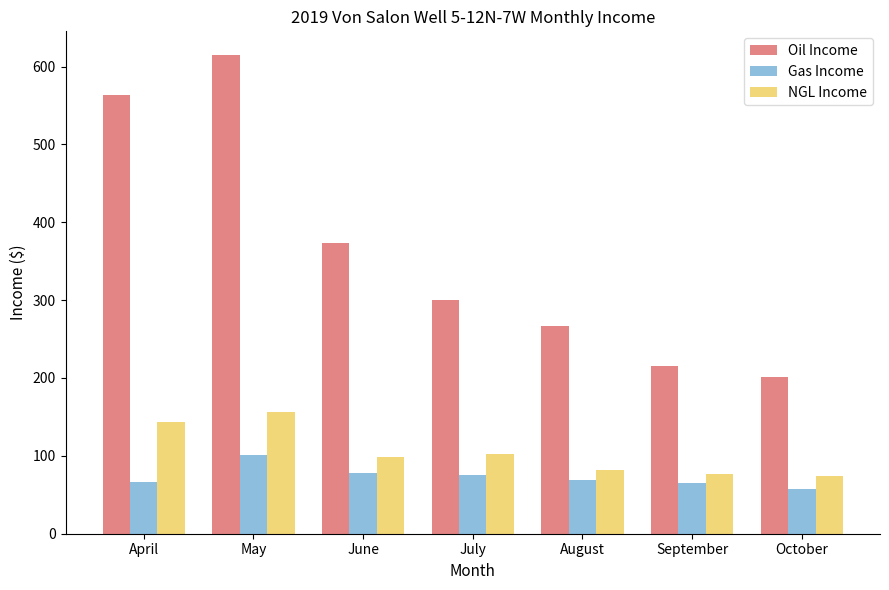

What is the difference between the highest and lowest values at August?

197.9